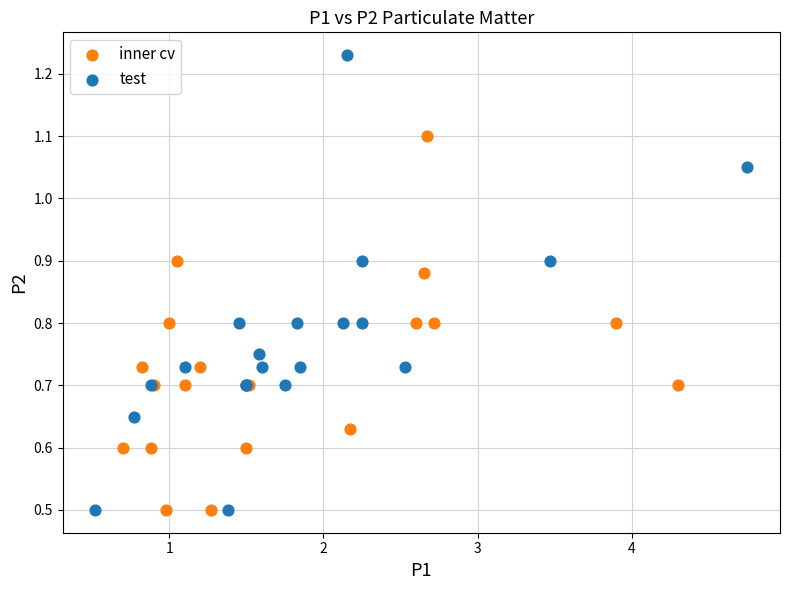

Which series reaches the maximum Y coordinate?

test